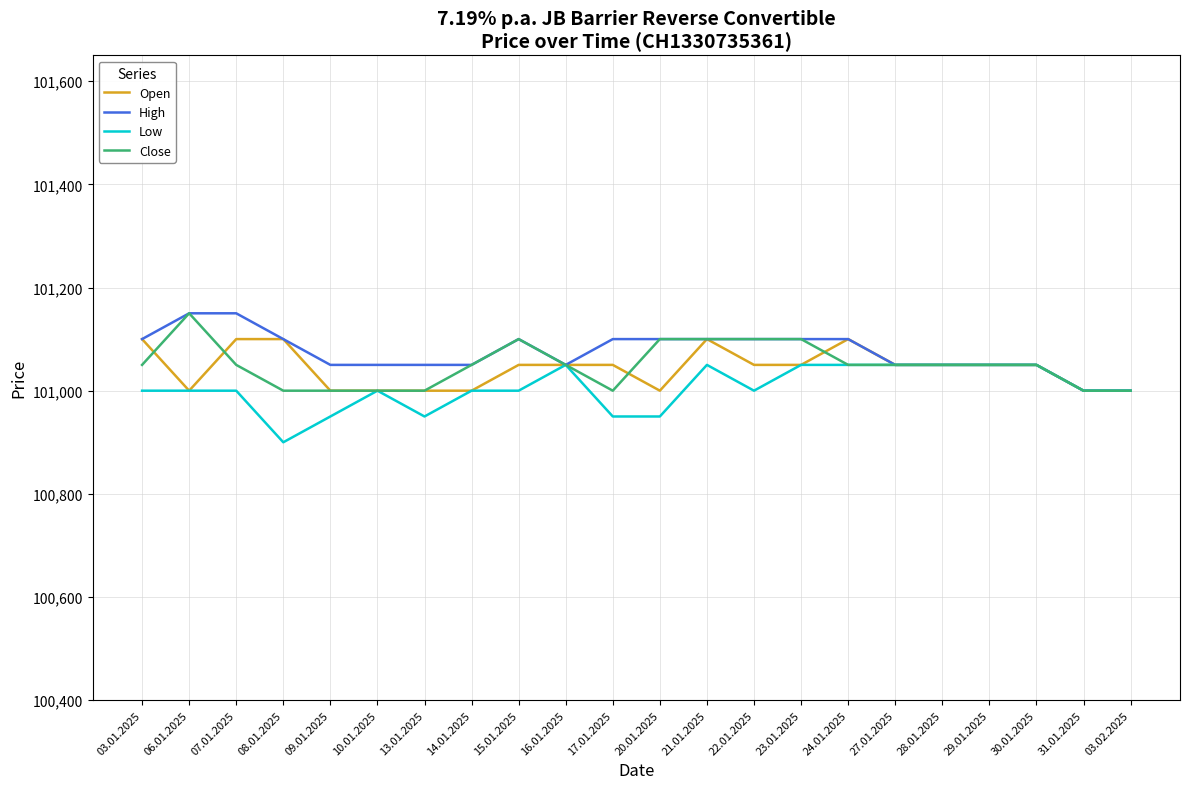

Is it true that Close equals 101050 at 14.01.2025?

True